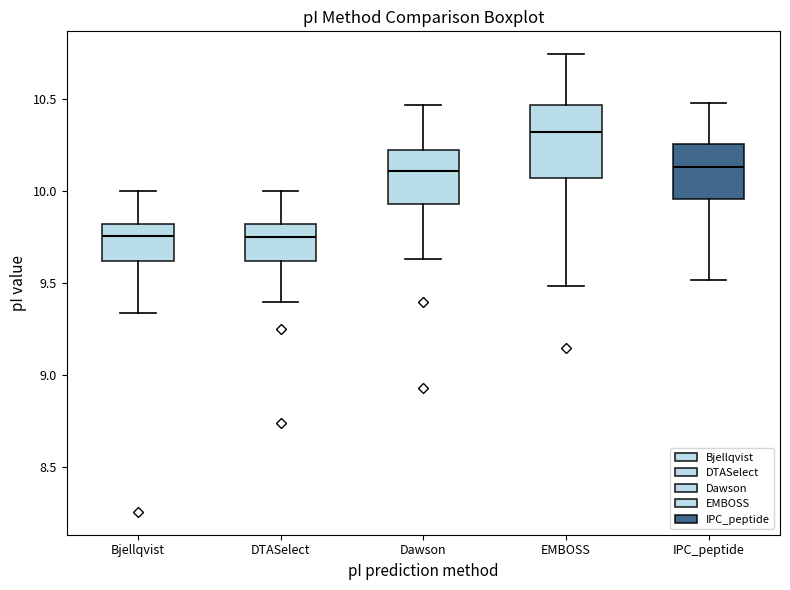

Which box is the tallest, from its lower edge to its upper edge?

EMBOSS